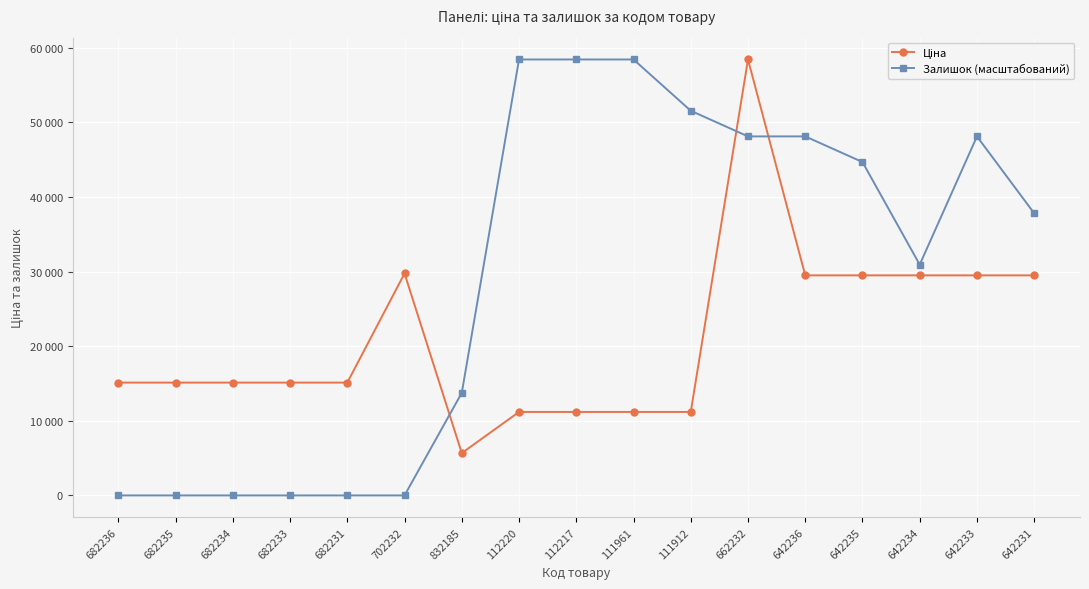

What is the spread (max minus min) of values at 682235?

15120.0